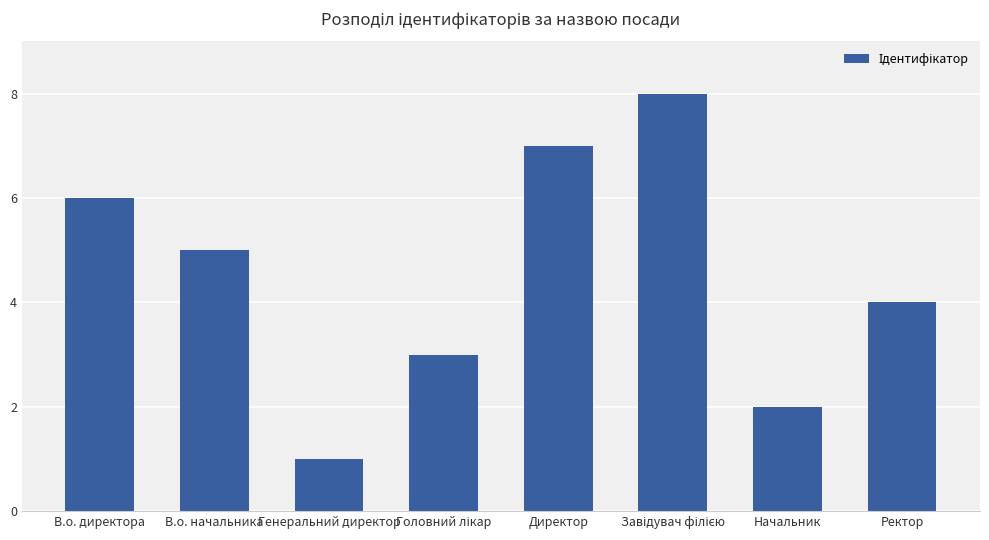

True or false: the data shows 1 at Начальник.

False